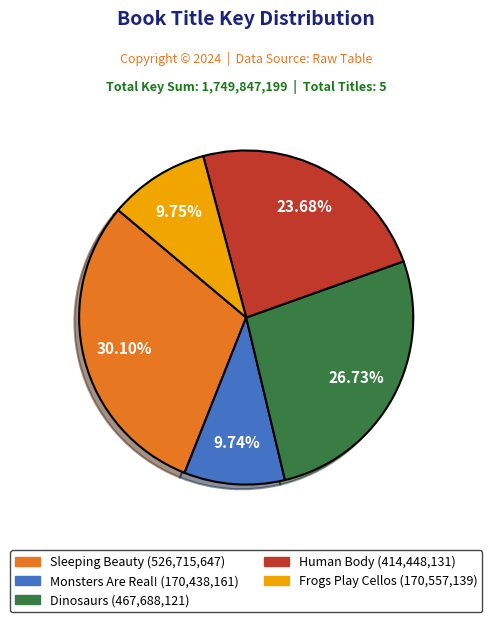

What is the ratio of the value at Dinosaurs to the value at Monsters Are Real!?

2.7